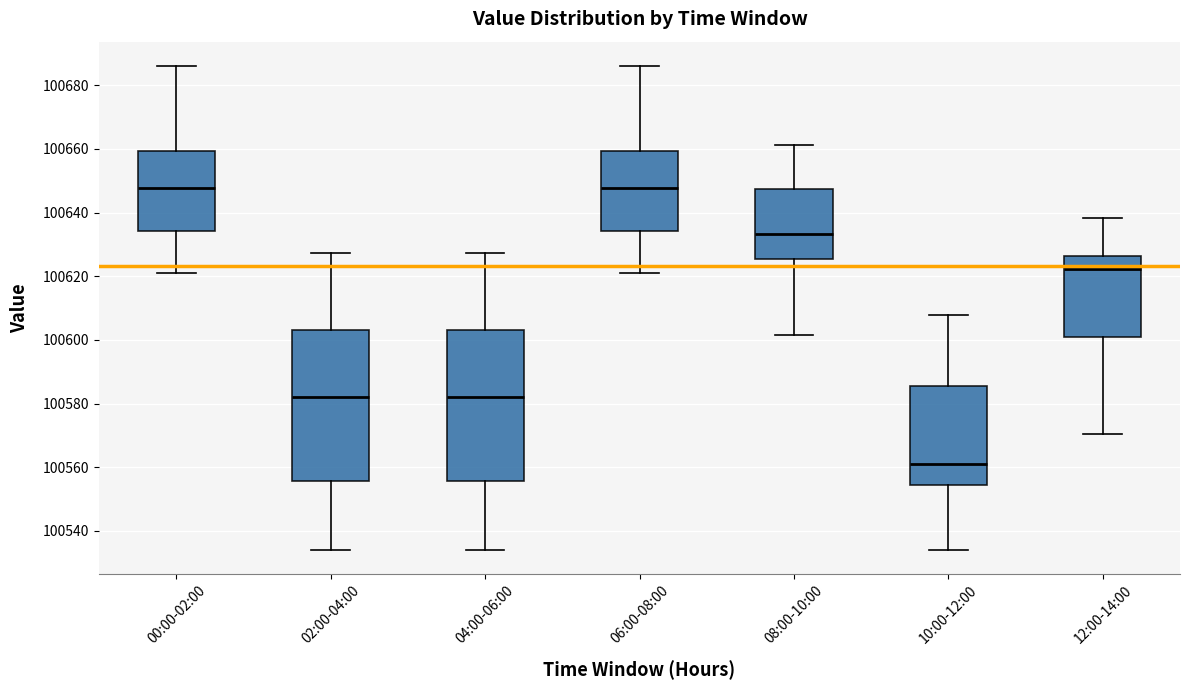

Reading left to right, transcribe this box plot: for each box, give where its median line is, the range the box spans, and where its two whiskers end, as read against the y-axis. The values are not printed on the chart, so give them approximately, as read against the axis.

00:00-02:00: median 100648, box 100634 to 100660, whiskers 100622 to 100686
02:00-04:00: median 100582, box 100556 to 100604, whiskers 100534 to 100628
04:00-06:00: median 100582, box 100556 to 100604, whiskers 100534 to 100628
06:00-08:00: median 100648, box 100634 to 100660, whiskers 100622 to 100686
08:00-10:00: median 100634, box 100626 to 100648, whiskers 100602 to 100662
10:00-12:00: median 100562, box 100554 to 100586, whiskers 100534 to 100608
12:00-14:00: median 100622, box 100600 to 100626, whiskers 100570 to 100638